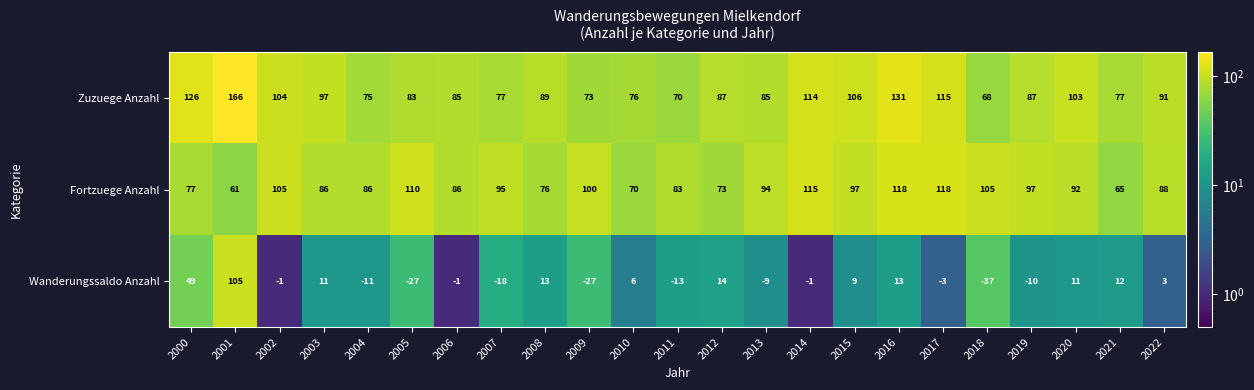

Which category has the lowest value in the Zuzuege Anzahl series?

2018